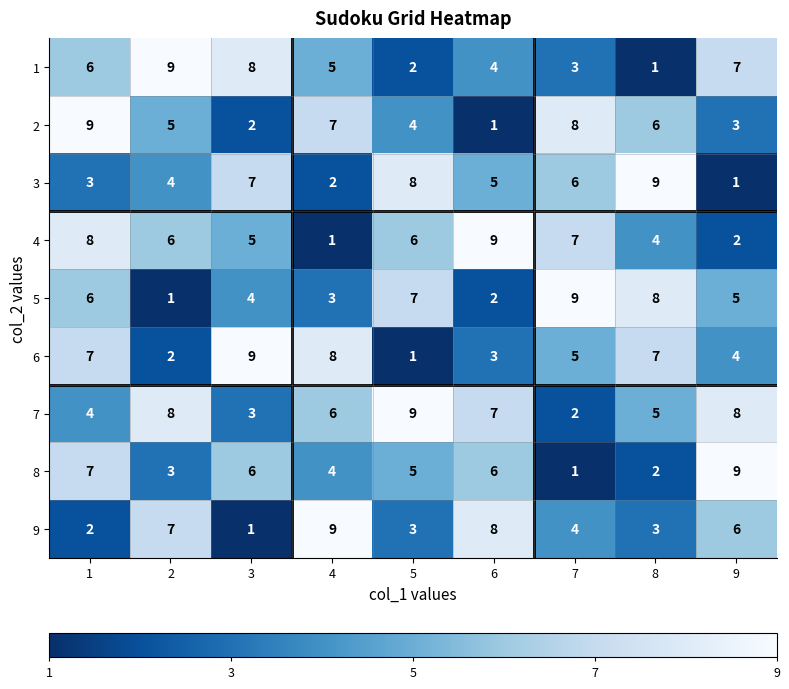

At which label is 7 closest to 5?

8